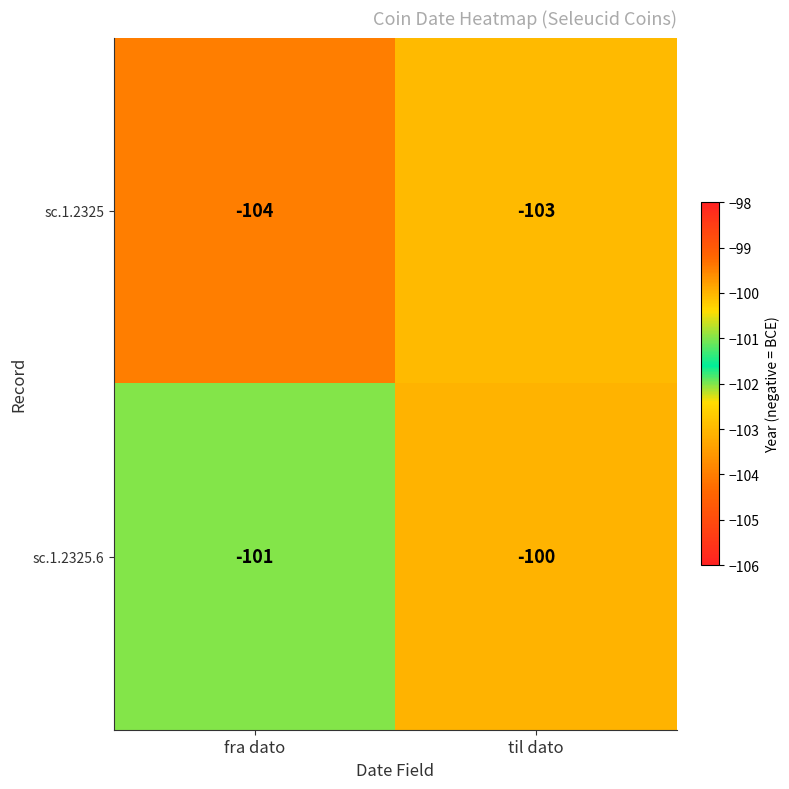

Which category has the lowest value across all series?

fra dato